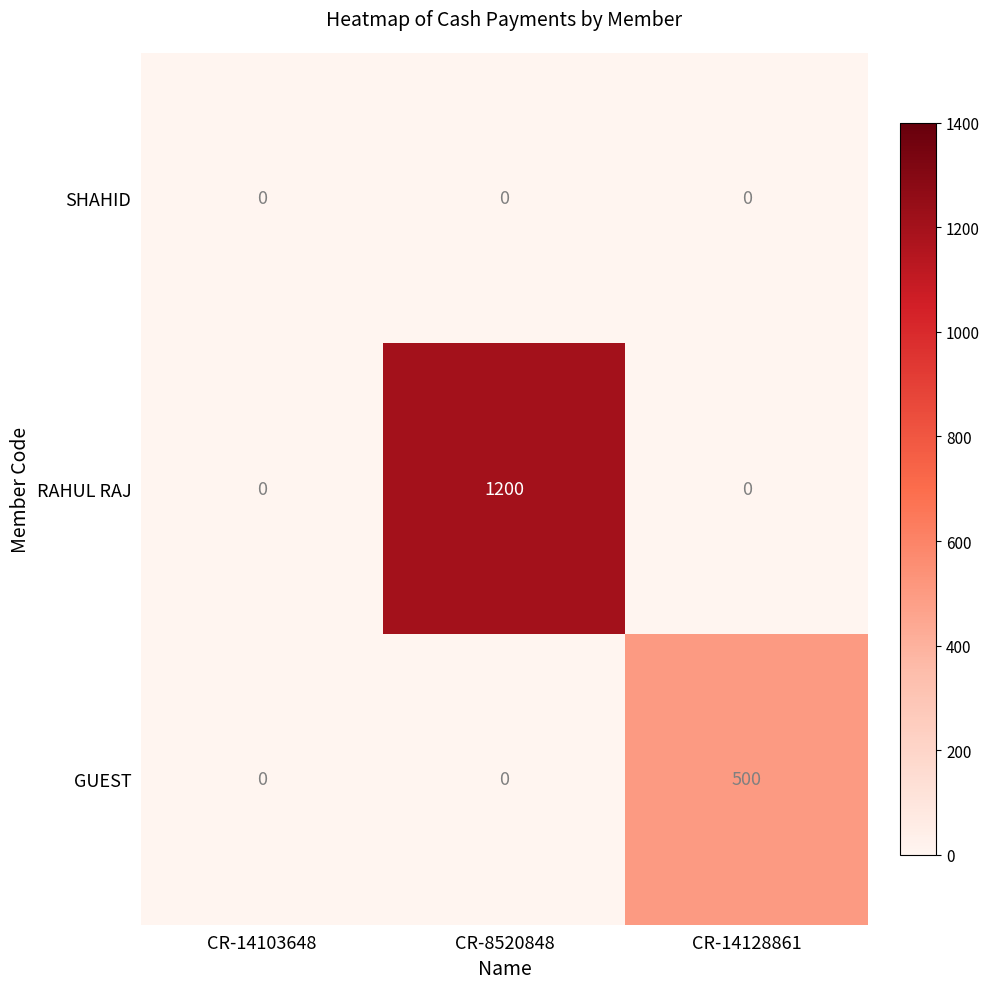

List the series in order of their peak value, lowest first.

SHAHID, GUEST, RAHUL RAJ